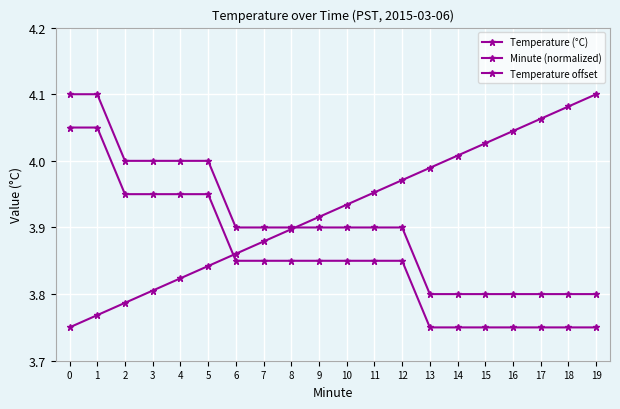

Does the chart display data point markers on the line(s)?

Yes